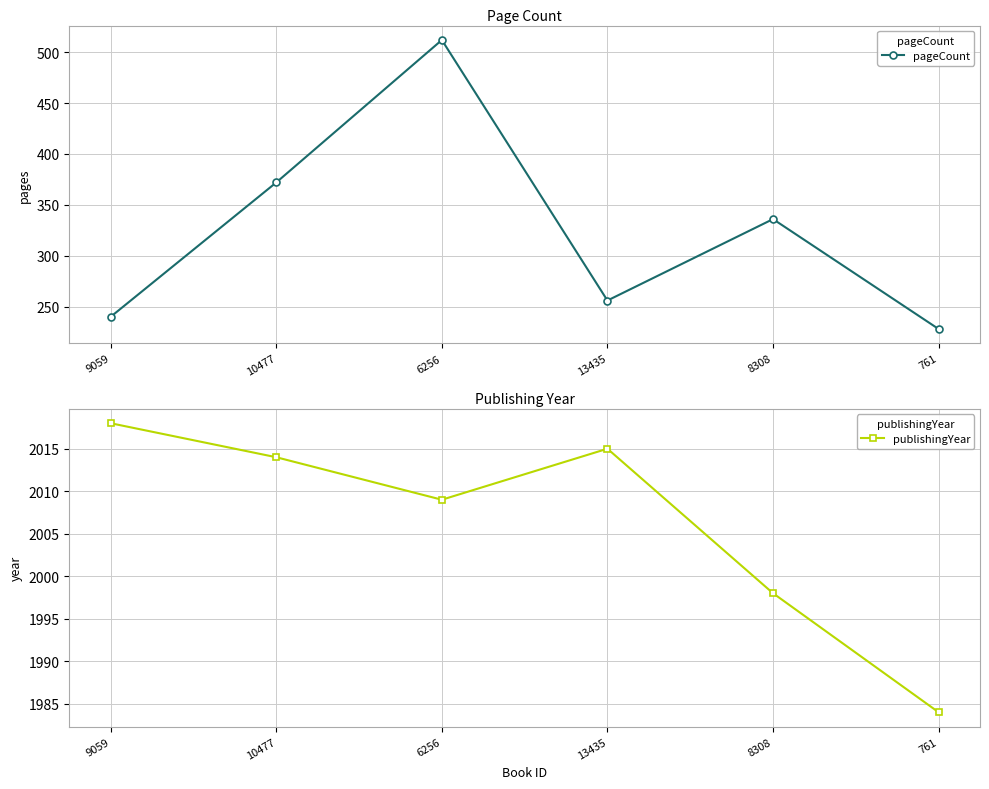

What position from the left is 10477?

2